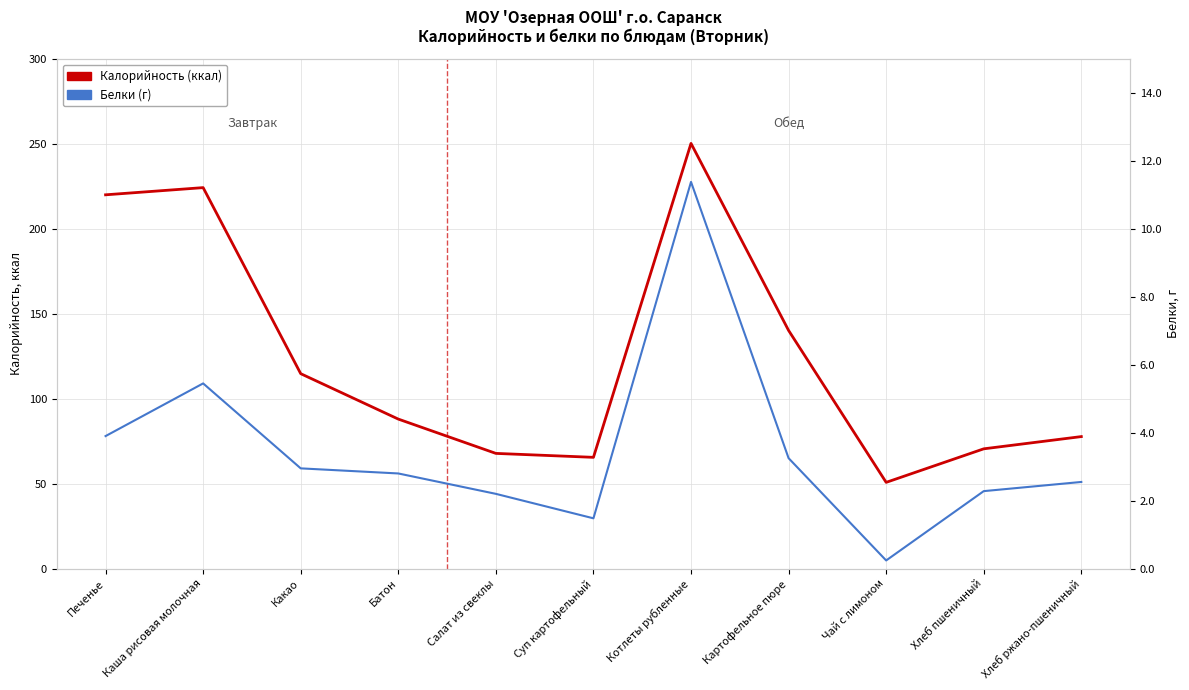

True or false: Белки (г) has more than 0 interior local peaks.

True